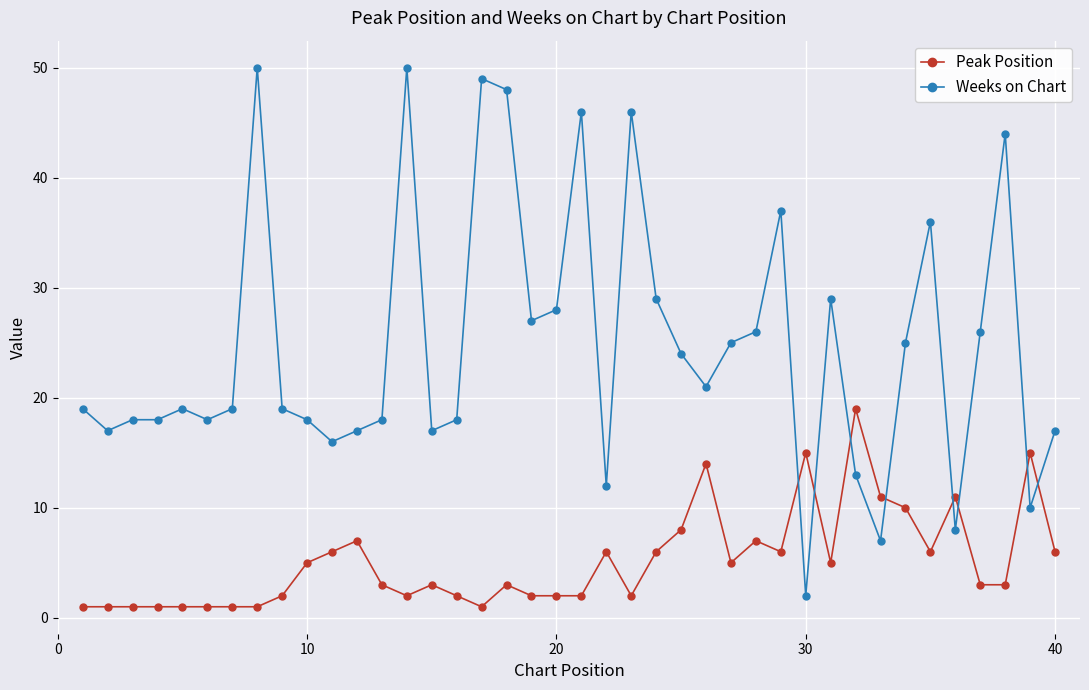

Rank the series by their average value, from lowest to highest.

Peak Position, Weeks on Chart